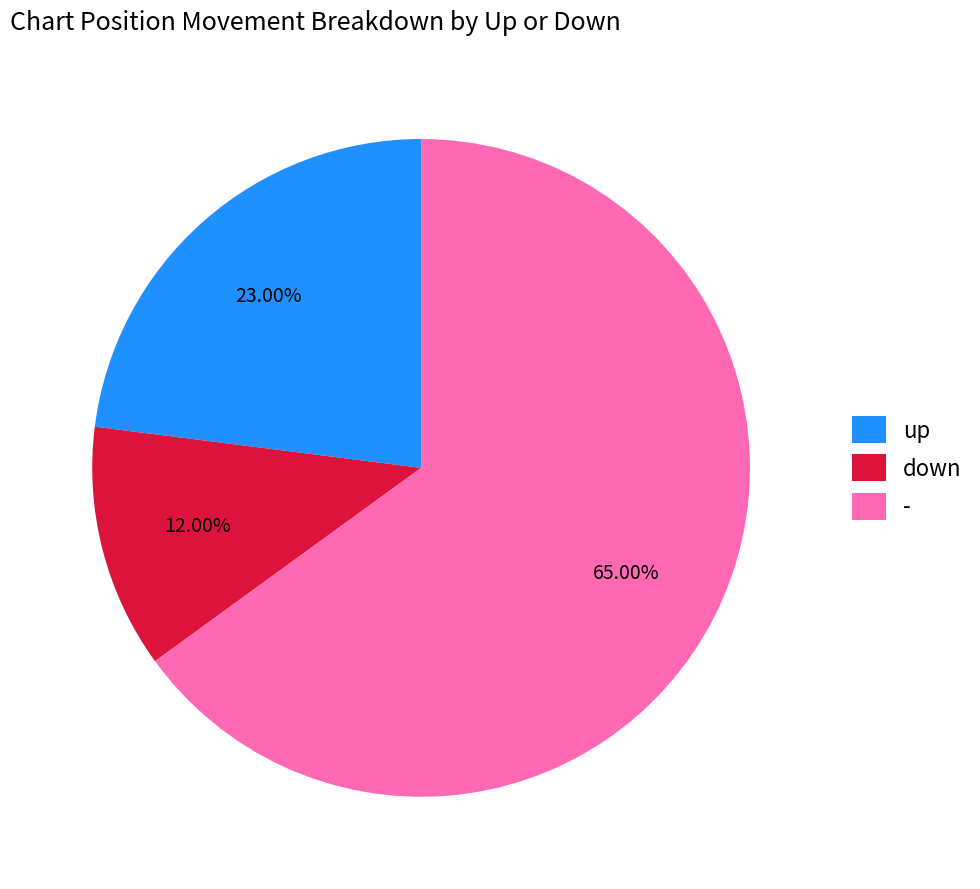

To the nearest percent, what percentage of the pie is up?

23%